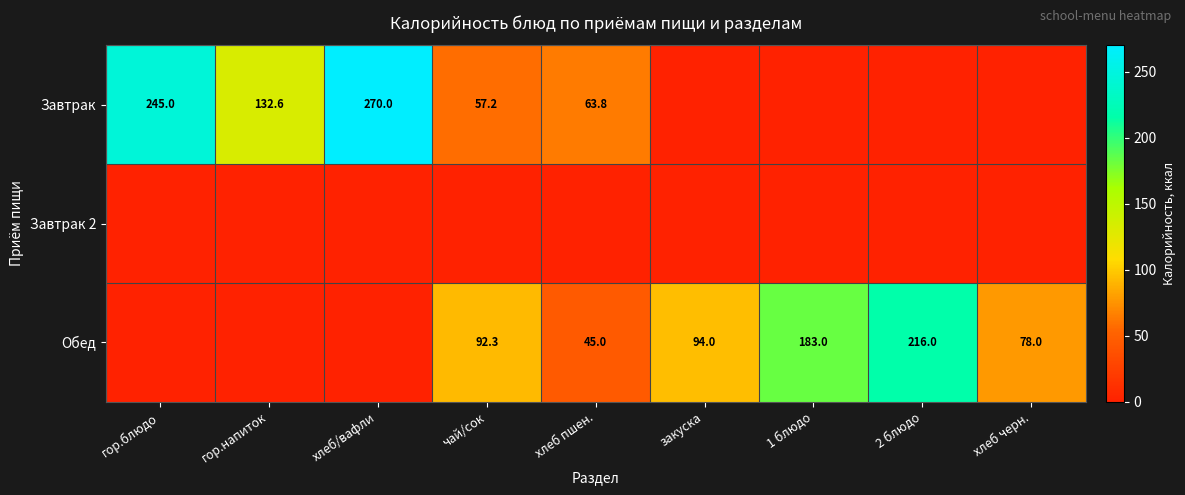

What is the sum of the Завтрак values at чай/сок and гор.блюдо?

302.2